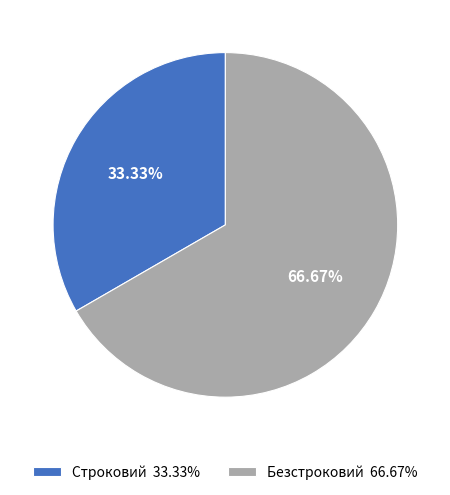

True or false: Безстроковий accounts for 77% of the total.

False